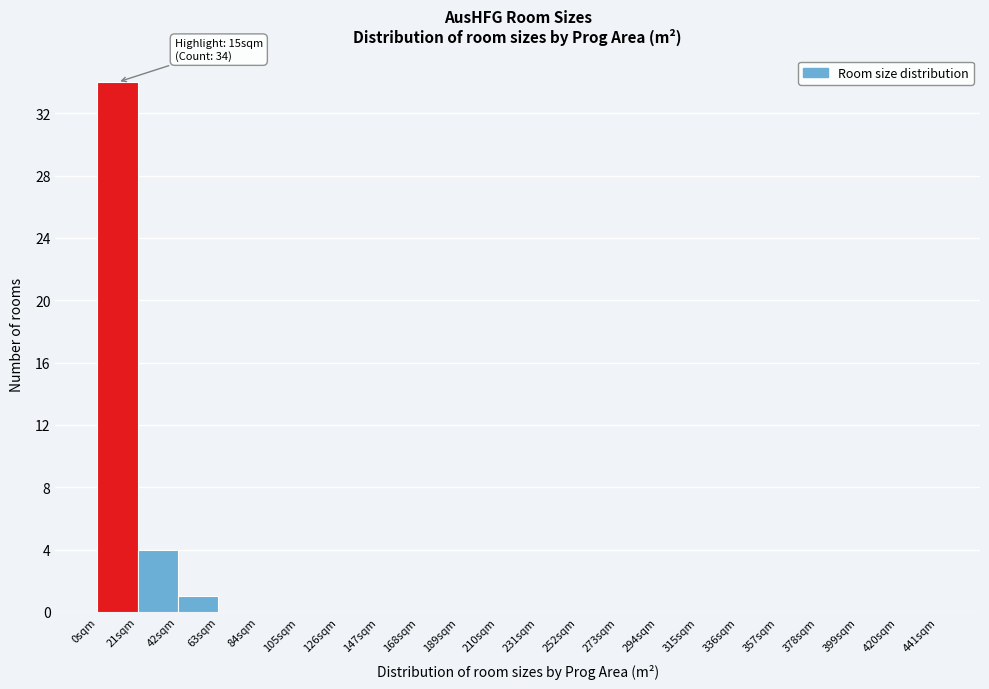

Over which range of the x-axis is the bar tallest?

0 to 21